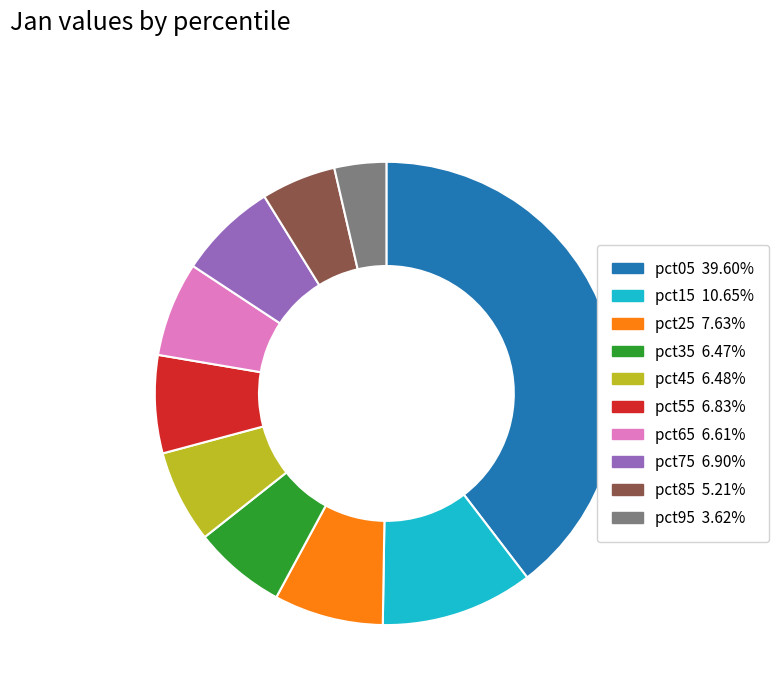

Which has a higher value, pct35 or pct25?

pct25